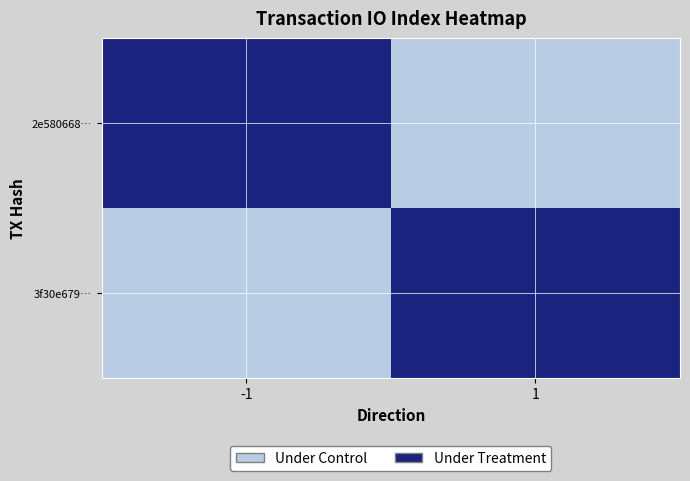

How many values in 3f30e679… are above zero?

1